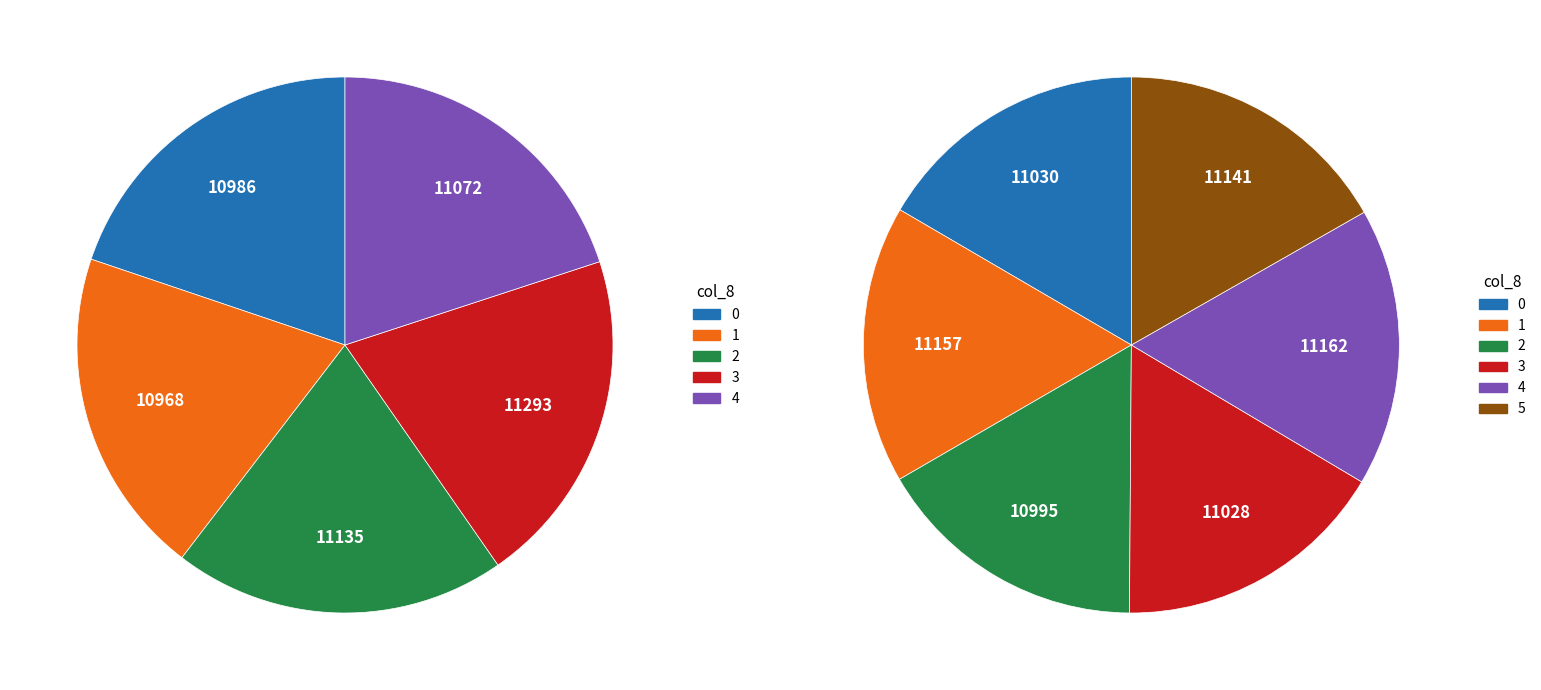

Which category has the biggest portion of the pie?

3